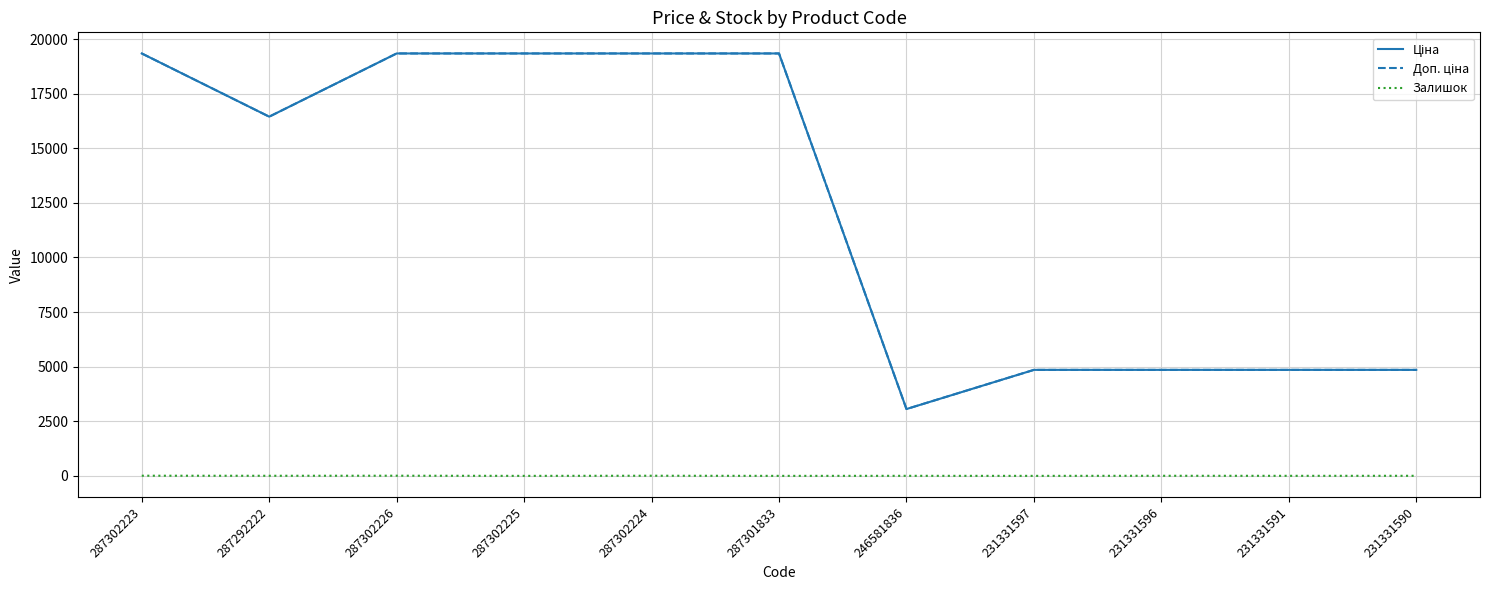

Is it true that Залишок equals 4.0 at 231331596?

True